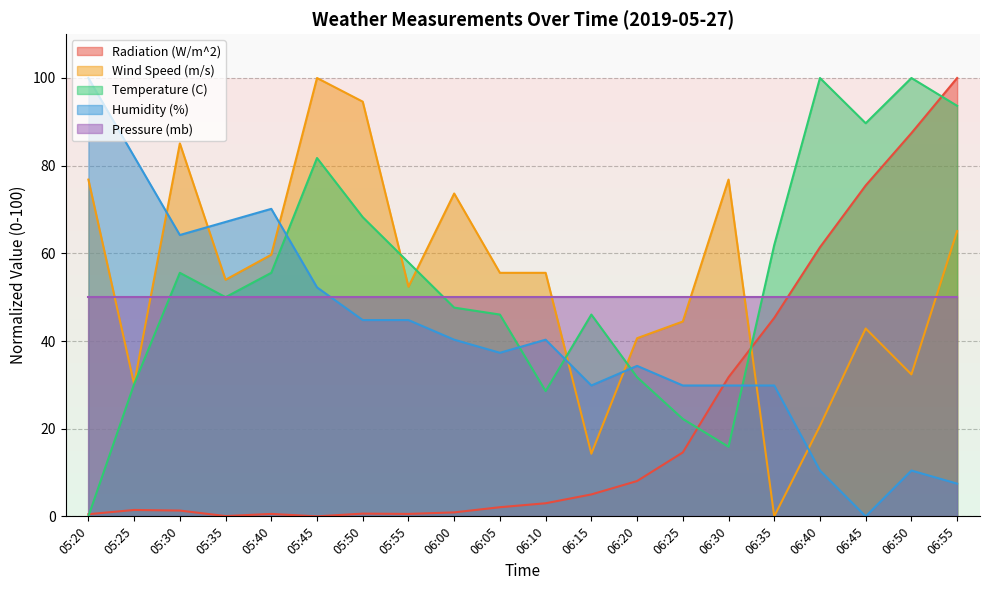

Which series changed the most between 06:05 and 06:40?

Radiation (W/m^2)